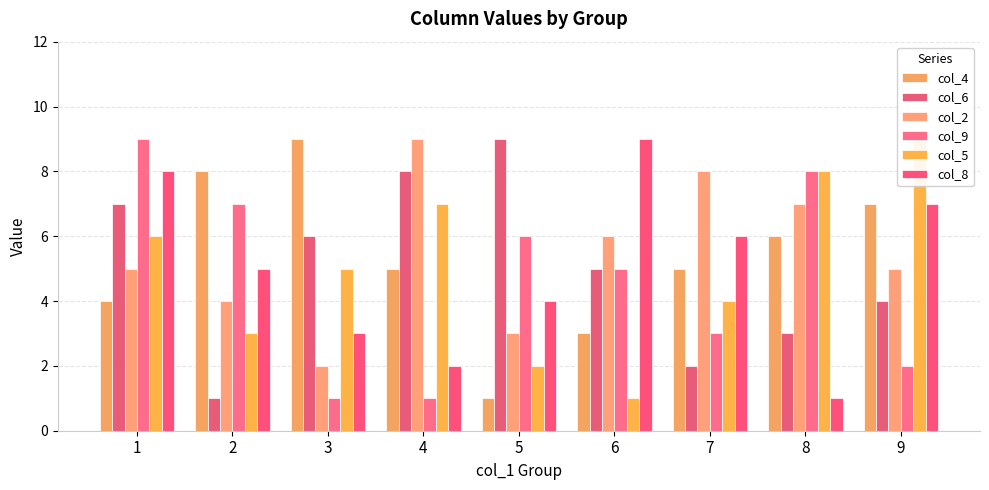

How many values in the col_5 series are below 5?

4